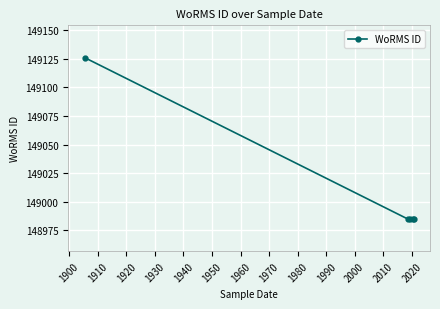

What is the value of the 5th point from the left?

148985